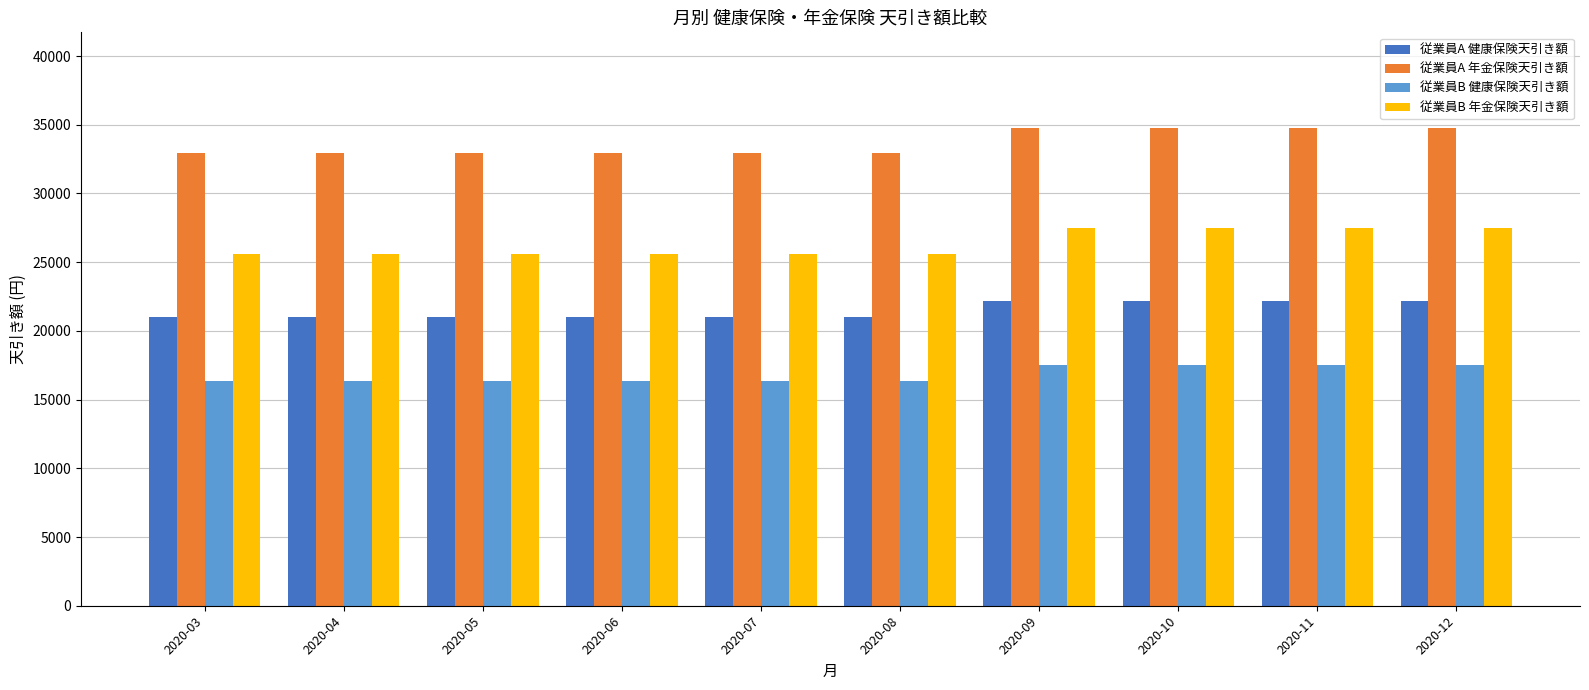

Reading left to right, what are all the values shown in this chart?

従業員A 健康保険天引き額: 2020-03=21006	2020-04=21006	2020-05=21006	2020-06=21006	2020-07=21006	2020-08=21006	2020-09=22173	2020-10=22173	2020-11=22173	2020-12=22173
従業員A 年金保険天引き額: 2020-03=32940	2020-04=32940	2020-05=32940	2020-06=32940	2020-07=32940	2020-08=32940	2020-09=34770	2020-10=34770	2020-11=34770	2020-12=34770
従業員B 健康保険天引き額: 2020-03=16338	2020-04=16338	2020-05=16338	2020-06=16338	2020-07=16338	2020-08=16338	2020-09=17505	2020-10=17505	2020-11=17505	2020-12=17505
従業員B 年金保険天引き額: 2020-03=25620	2020-04=25620	2020-05=25620	2020-06=25620	2020-07=25620	2020-08=25620	2020-09=27450	2020-10=27450	2020-11=27450	2020-12=27450